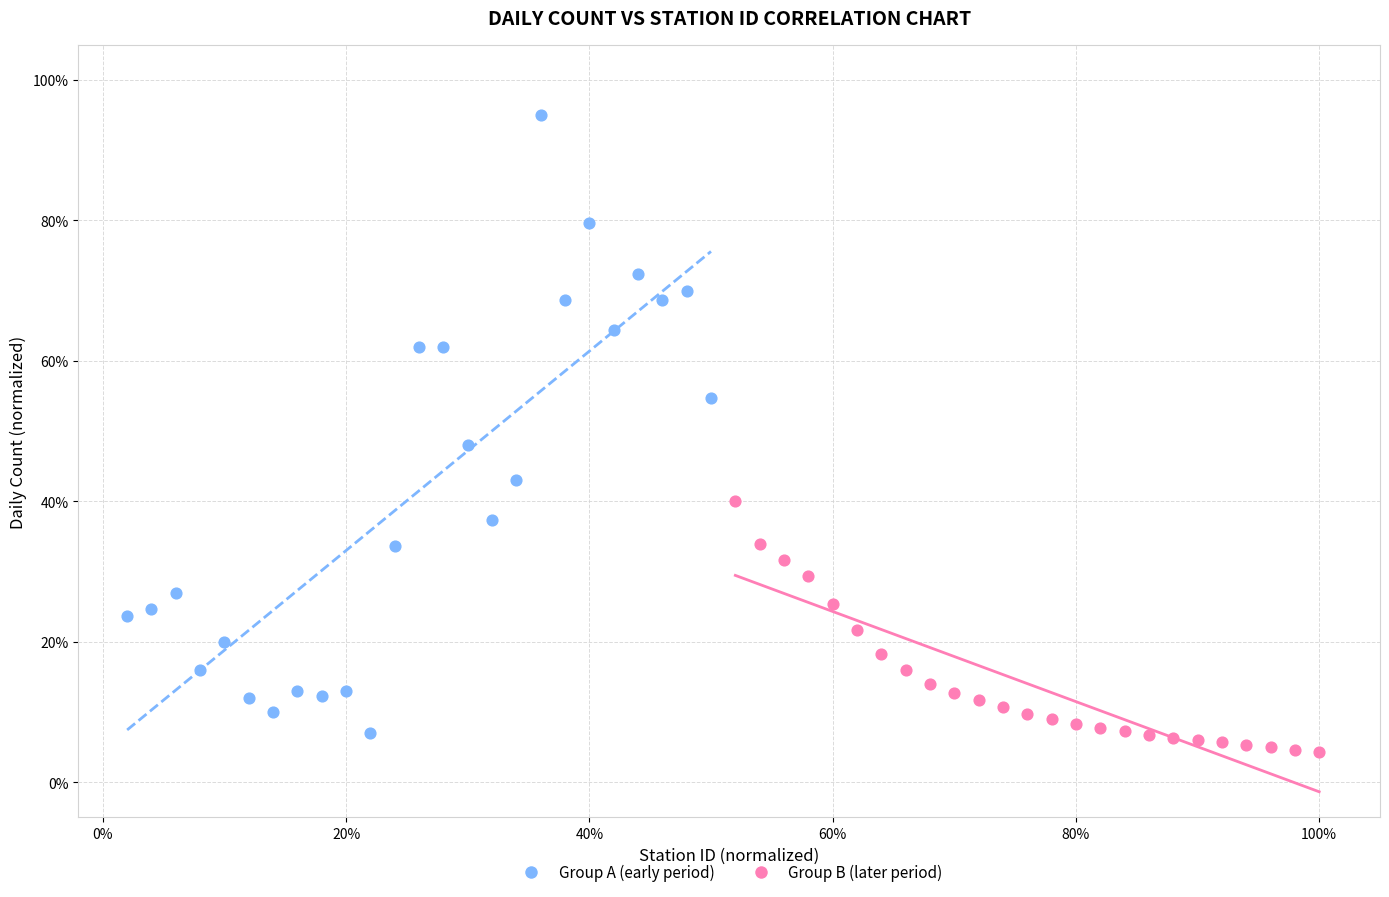

Which series contains the highest Y value?

Group A (early period)